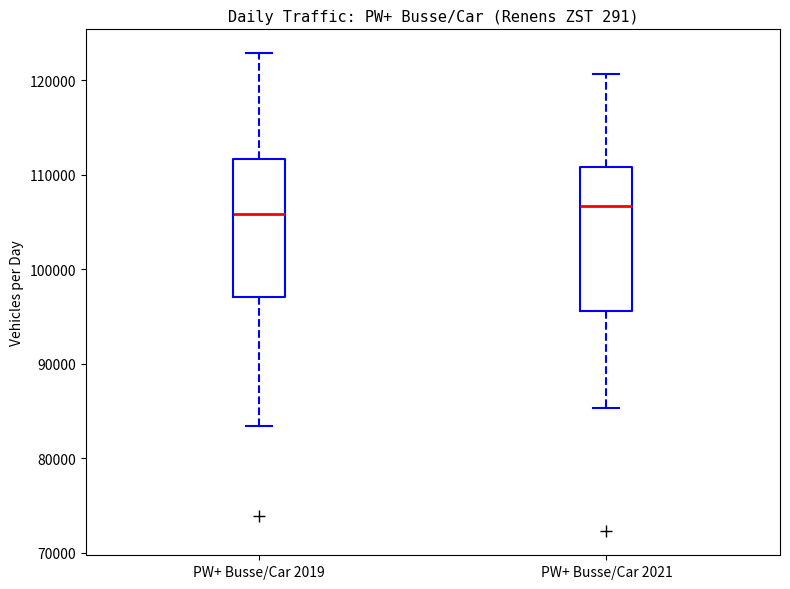

Reading left to right, read every box against the y-axis: the position of its median line, the range the box covers, and the ends of its whiskers. The values are not printed on the chart, so give them approximately, as read against the axis.

PW+ Busse/Car 2019: median 106000, box 97000 to 112000, whiskers 83000 to 123000
PW+ Busse/Car 2021: median 107000, box 96000 to 111000, whiskers 85000 to 121000